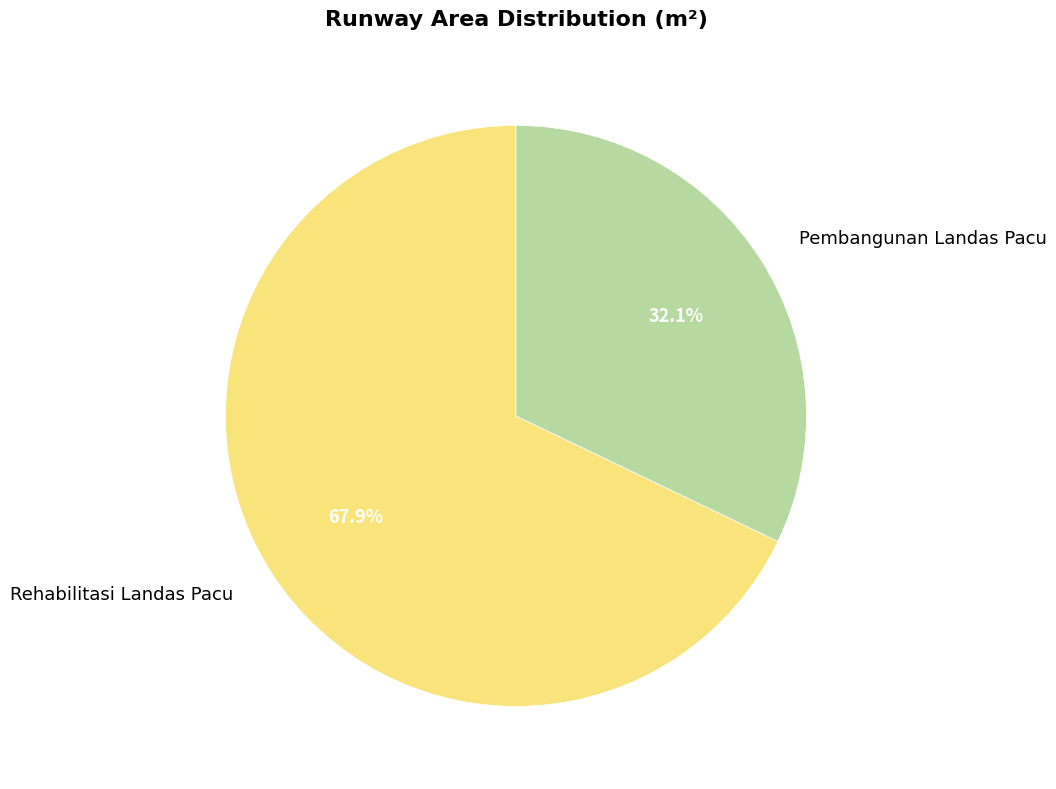

What portion of the pie excludes Pembangunan Landas Pacu?

67.9%